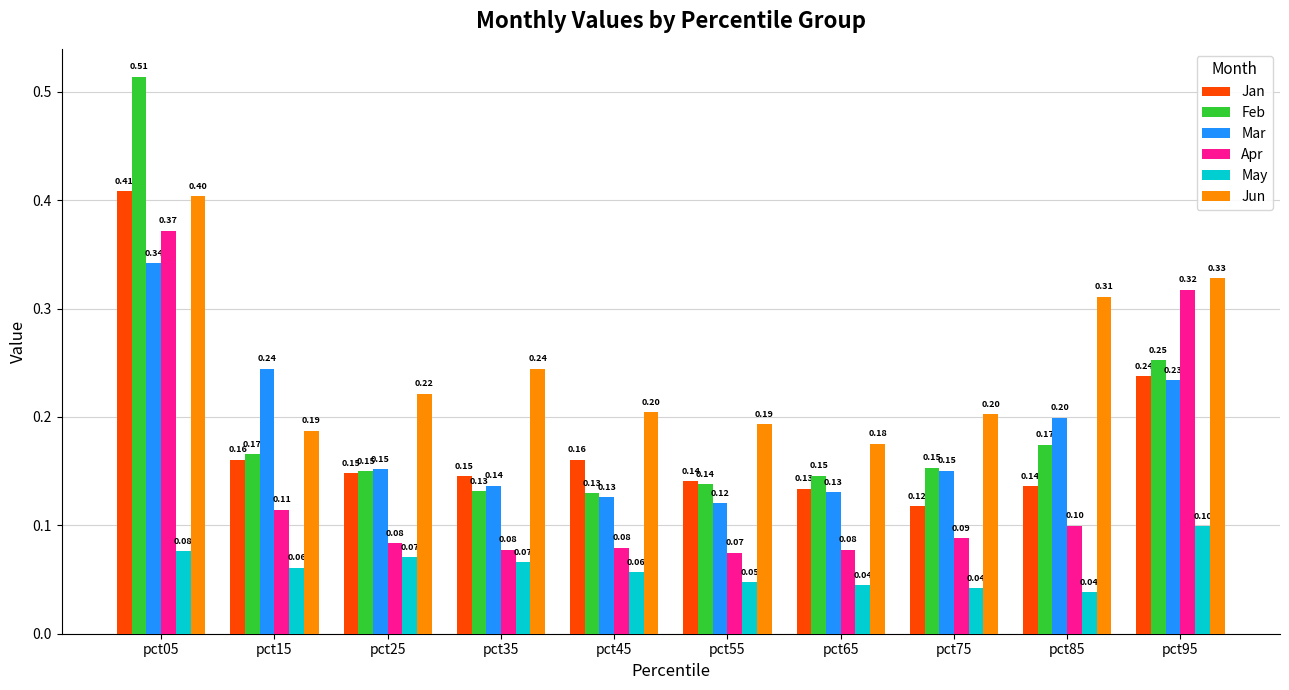

List the series in order of their peak value, highest first.

Feb, Jan, Jun, Apr, Mar, May